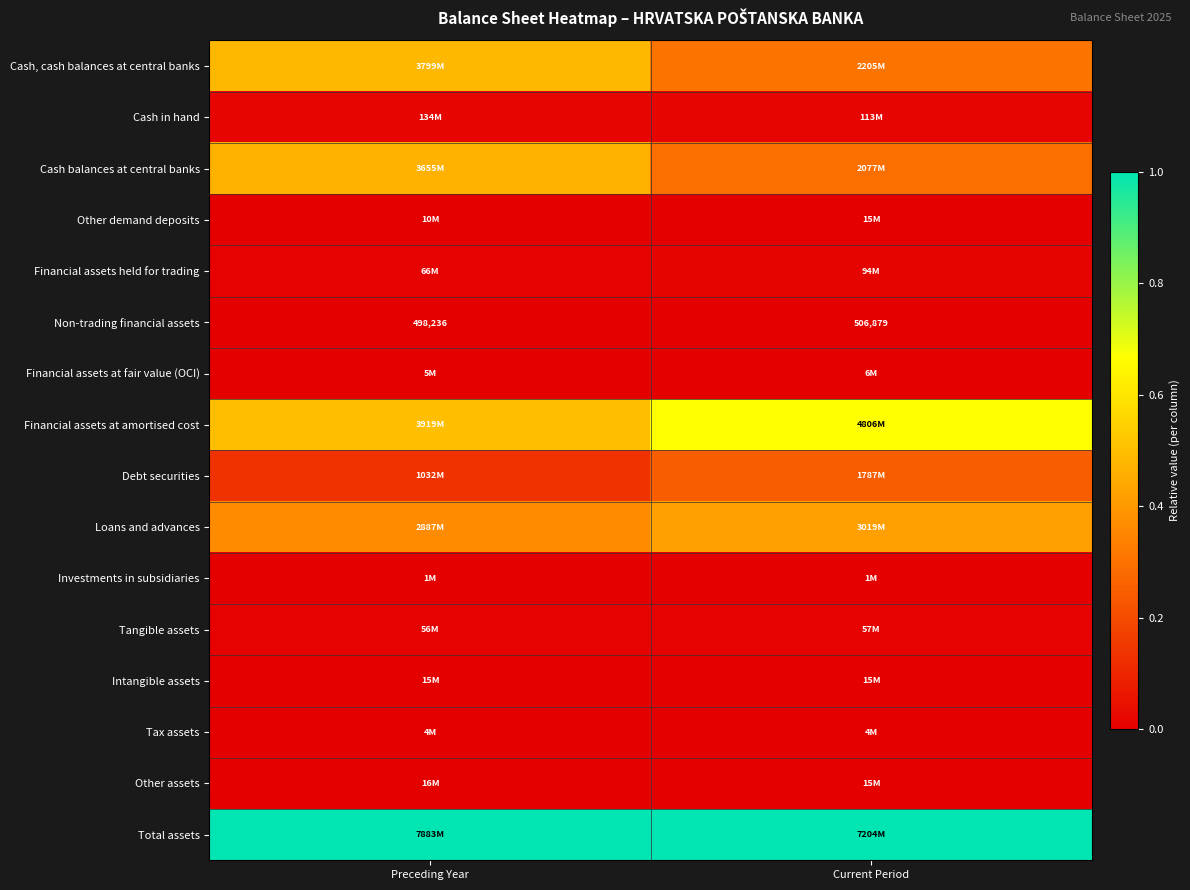

Which series changed the most between Preceding Year and Current Period?

Cash, cash balances at central banks